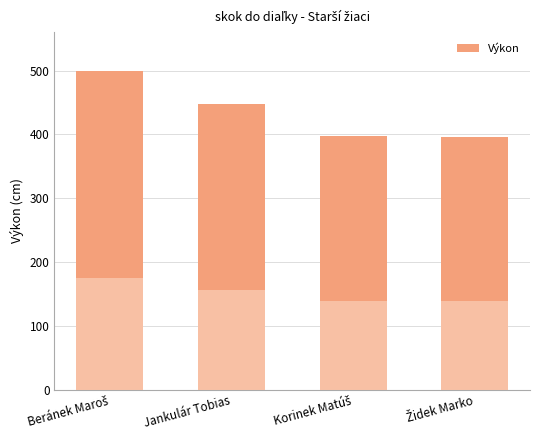

What is the difference between the maximum and minimum values?

104